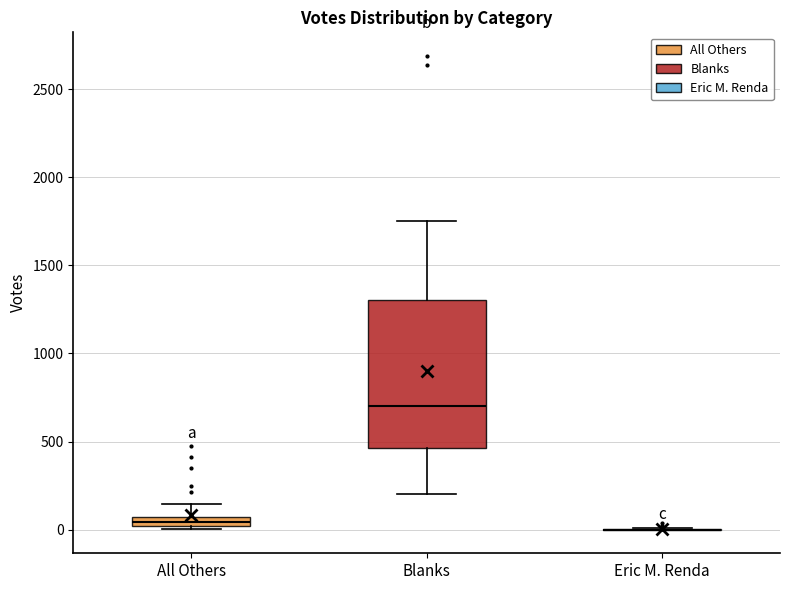

Which box is the tallest, from its lower edge to its upper edge?

Blanks